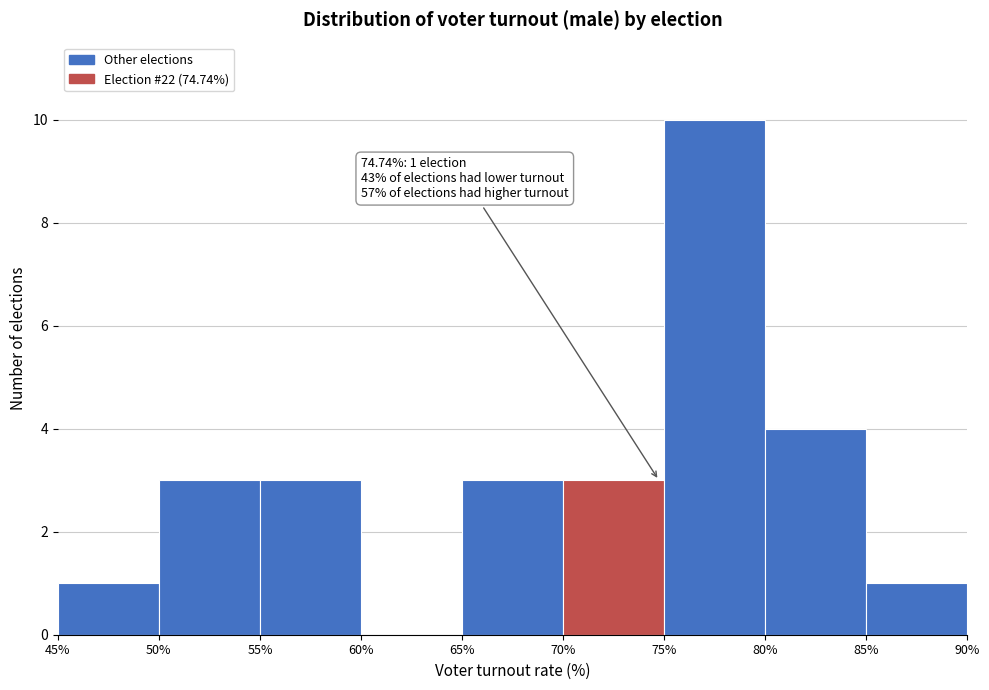

Which range on the x-axis has the tallest bar?

75% to 80%